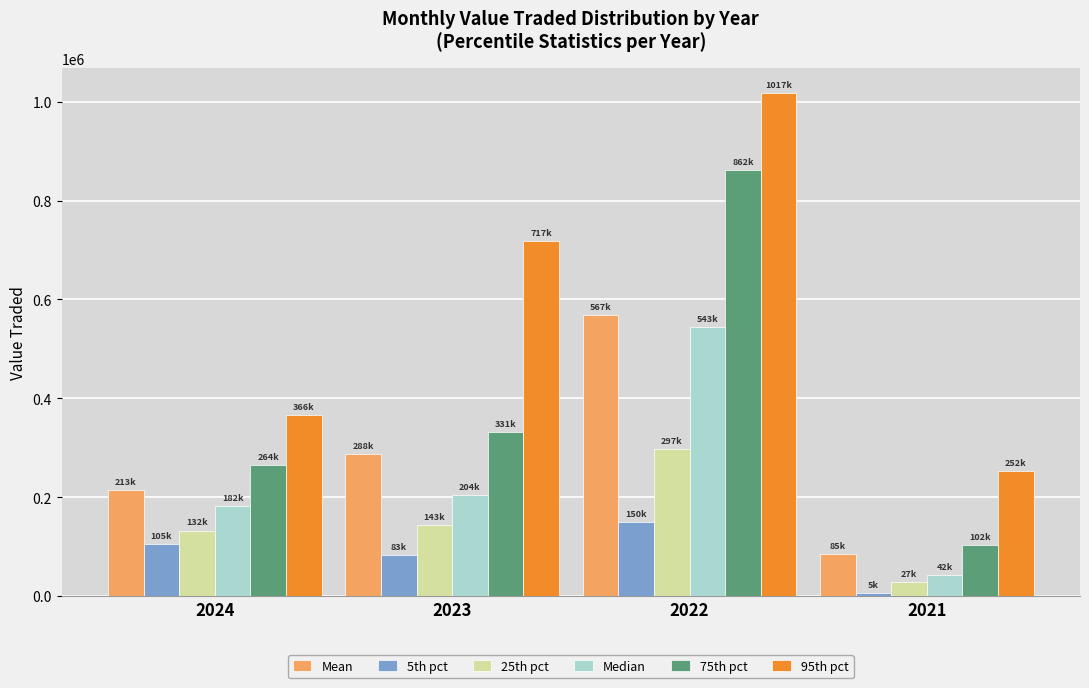

At which category is the sum across all series the highest?

2022